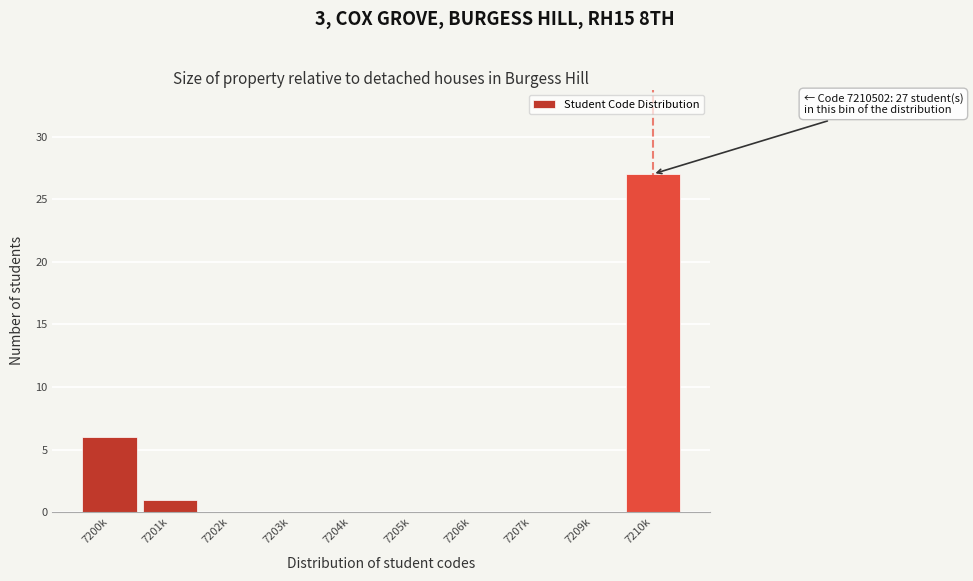

Reading right to left, list all the values displayed in this chart.

7210k=27	7209k=0	7207k=0	7206k=0	7205k=0	7204k=0	7203k=0	7202k=0	7201k=1	7200k=6